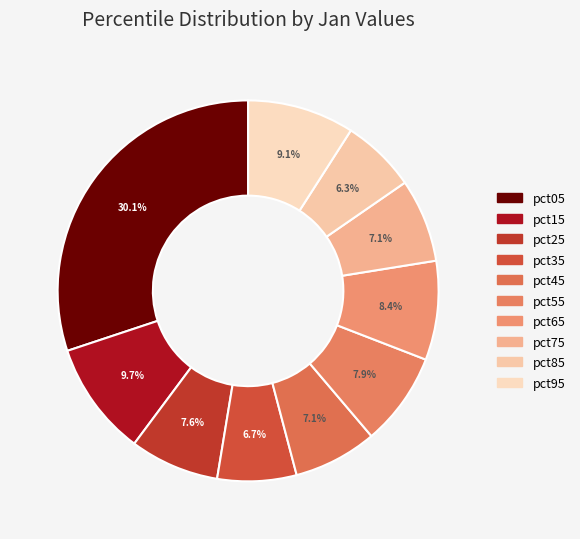

What percentage is the pct65 slice, to the nearest percent?

8%